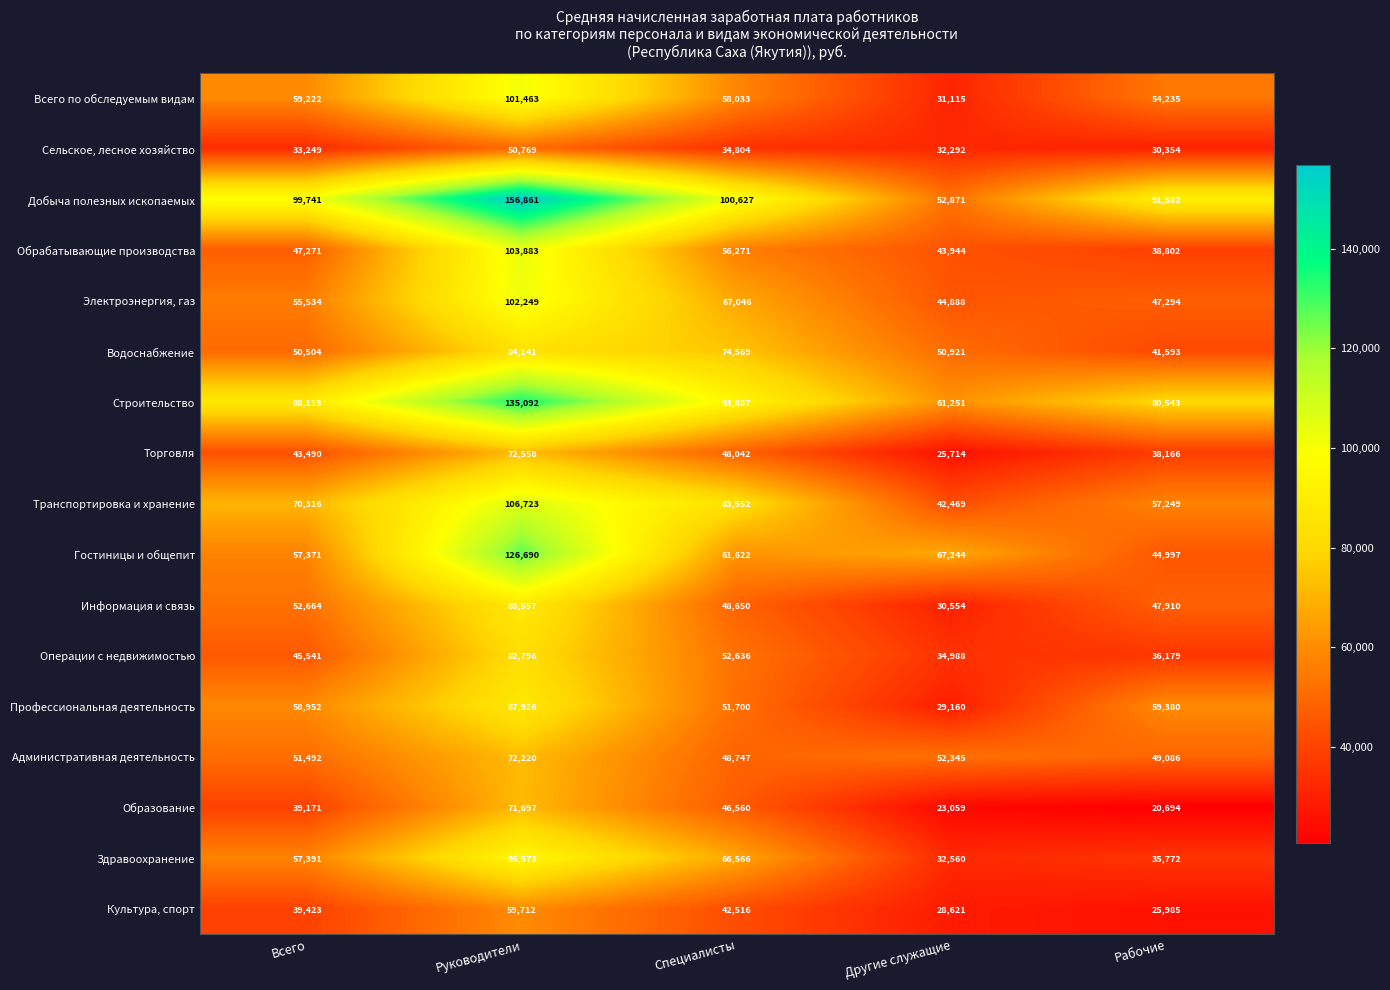

Which series has the largest total across all categories?

Добыча полезных ископаемых